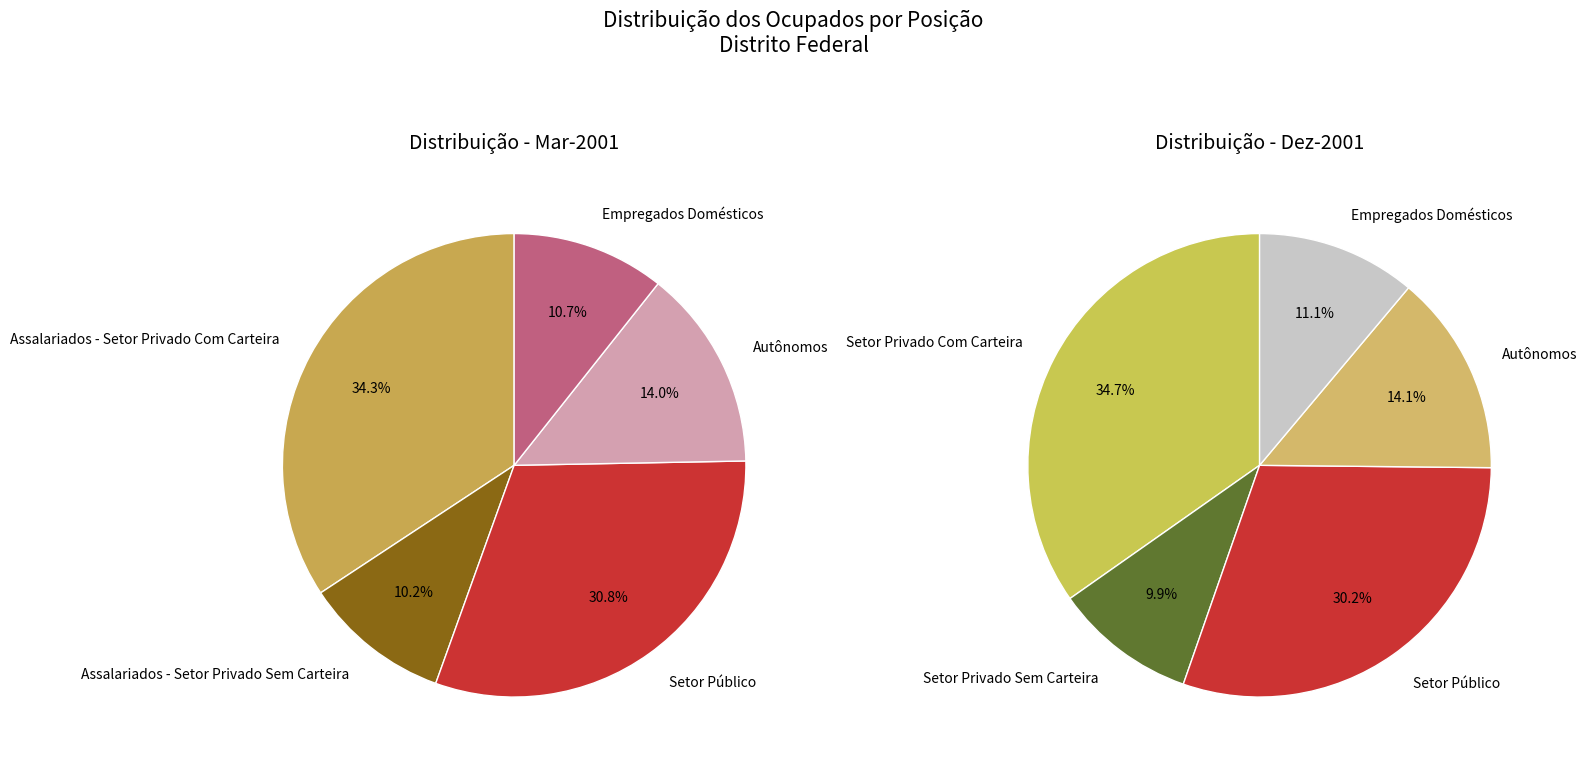

To the nearest percent, what portion does Autônomos represent?

14%